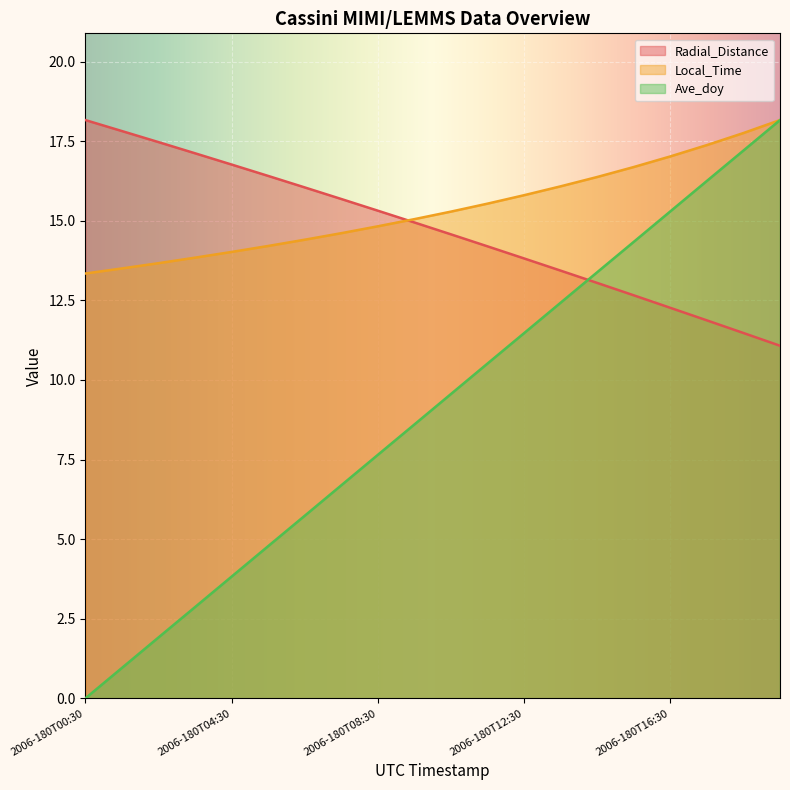

How many data points in Ave_doy are above 9?

10